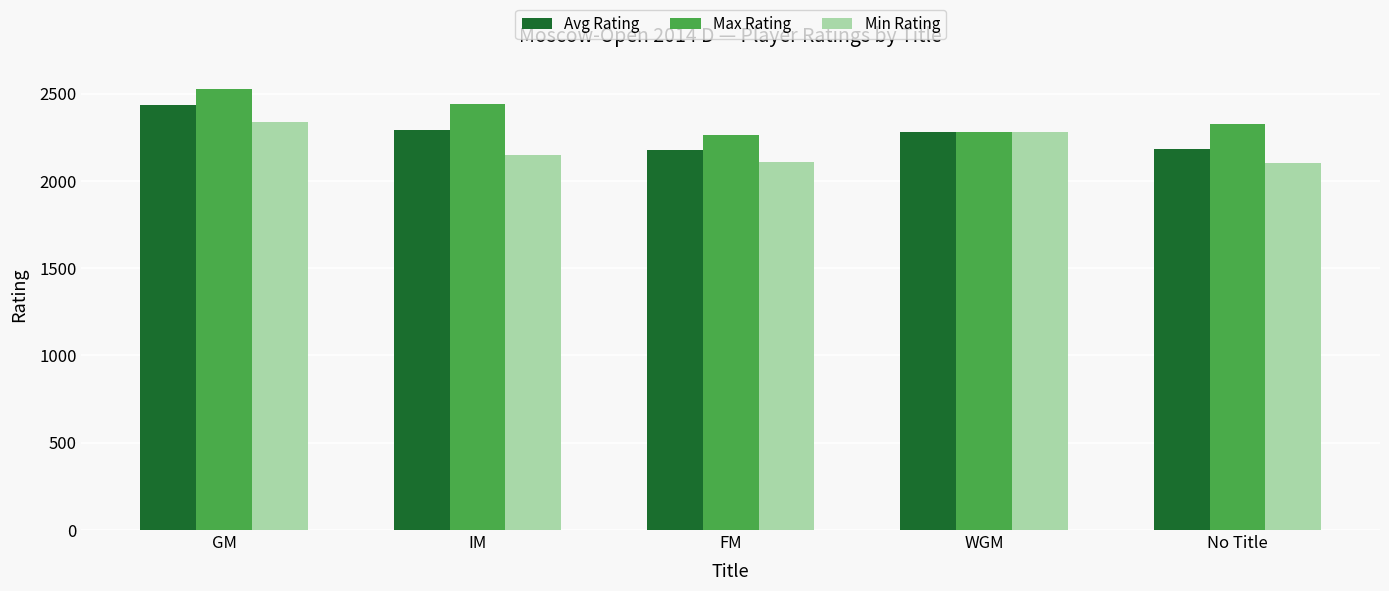

What is the average value of the Min Rating series?

2195.2